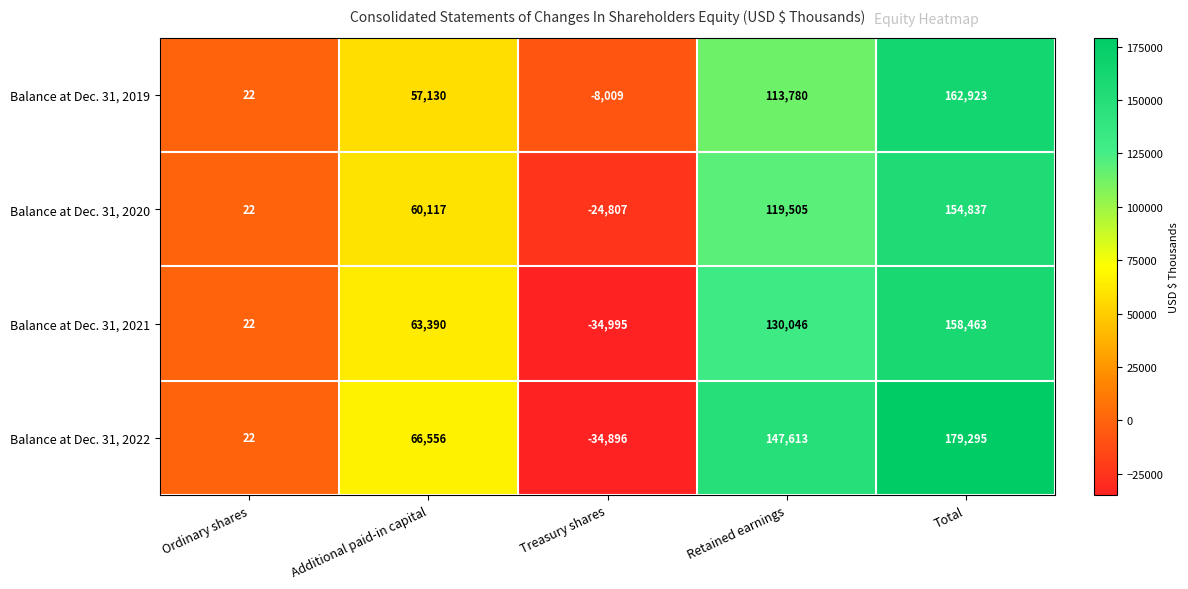

What is the difference between the highest and lowest values at Additional paid-in capital?

9426